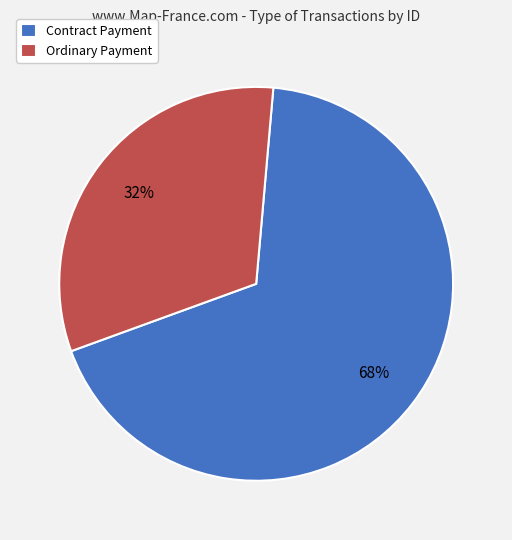

Which category accounts for the majority?

Contract Payment